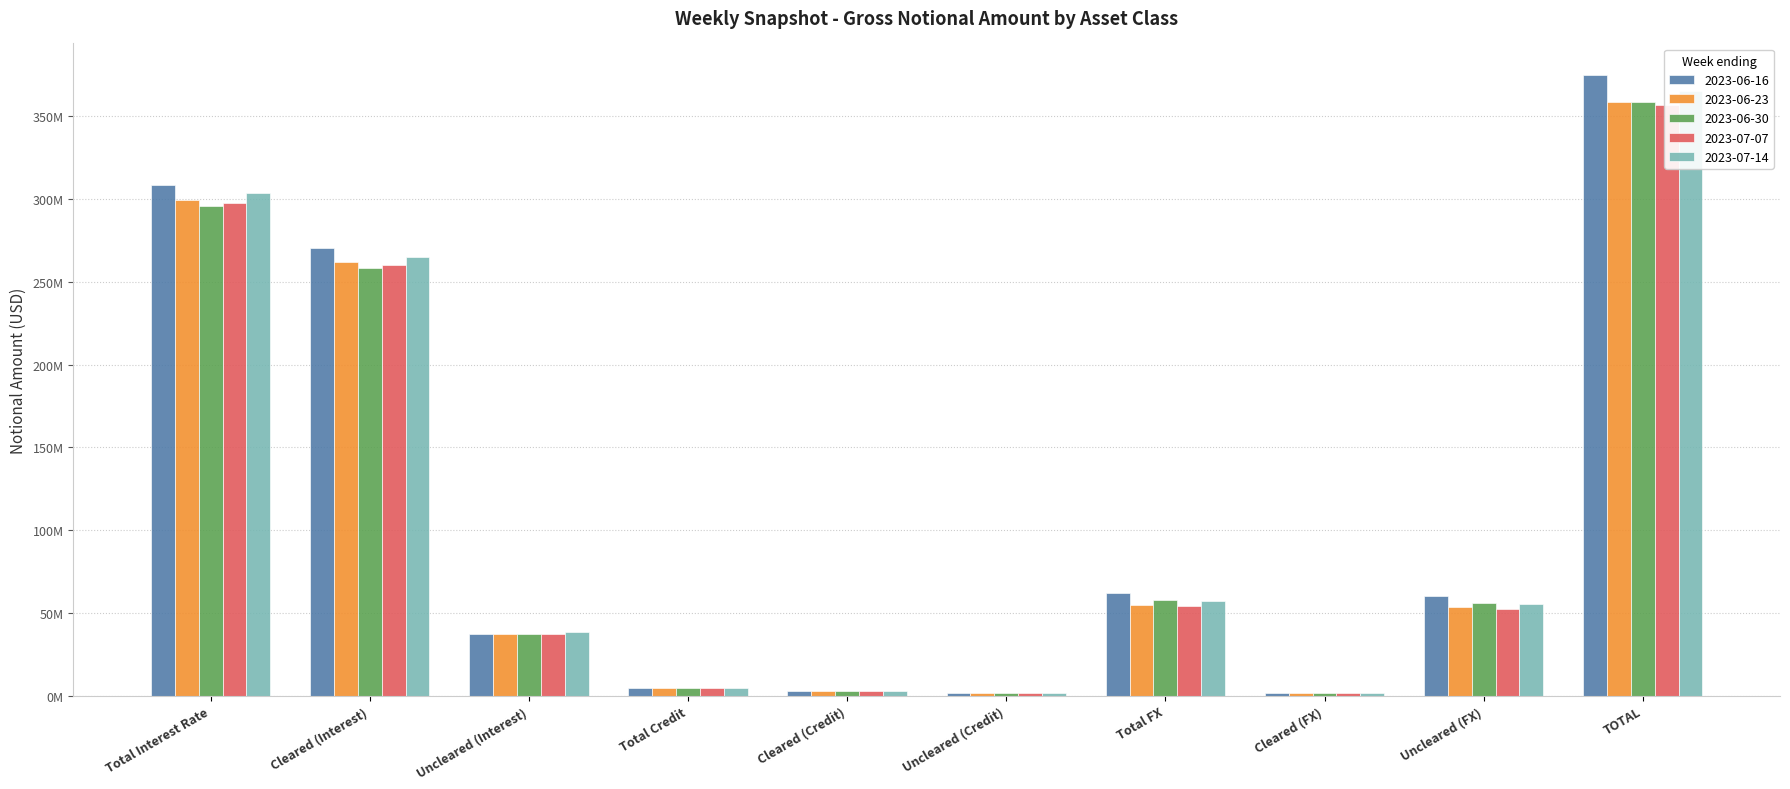

What is the sum of the 2023-06-23 values at Total Interest Rate and Uncleared (FX)?

352801826